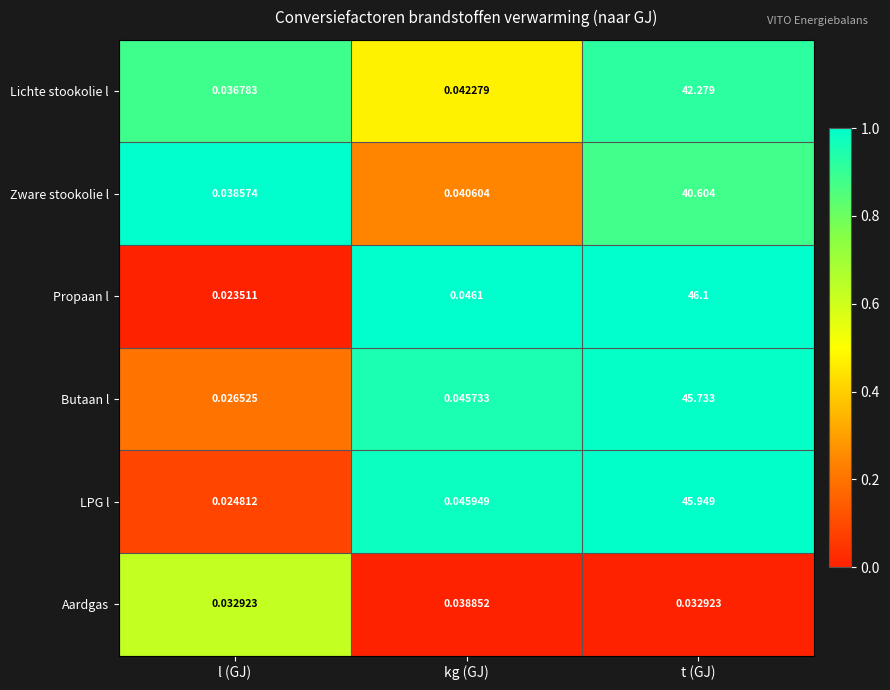

Between kg (GJ) and t (GJ), which series saw the biggest shift?

Propaan l